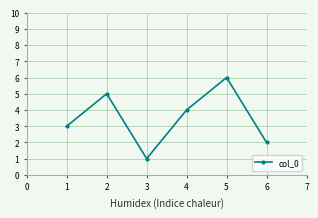

Rank the categories by value from lowest to highest.

3, 6, 1, 4, 2, 5